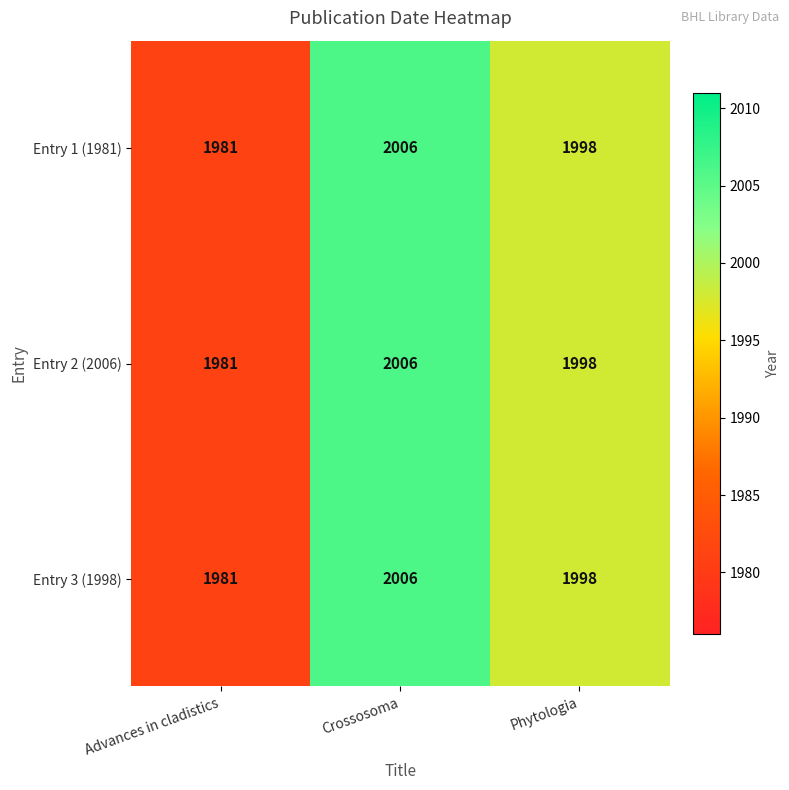

Which category has the lowest value across all series?

Advances in cladistics